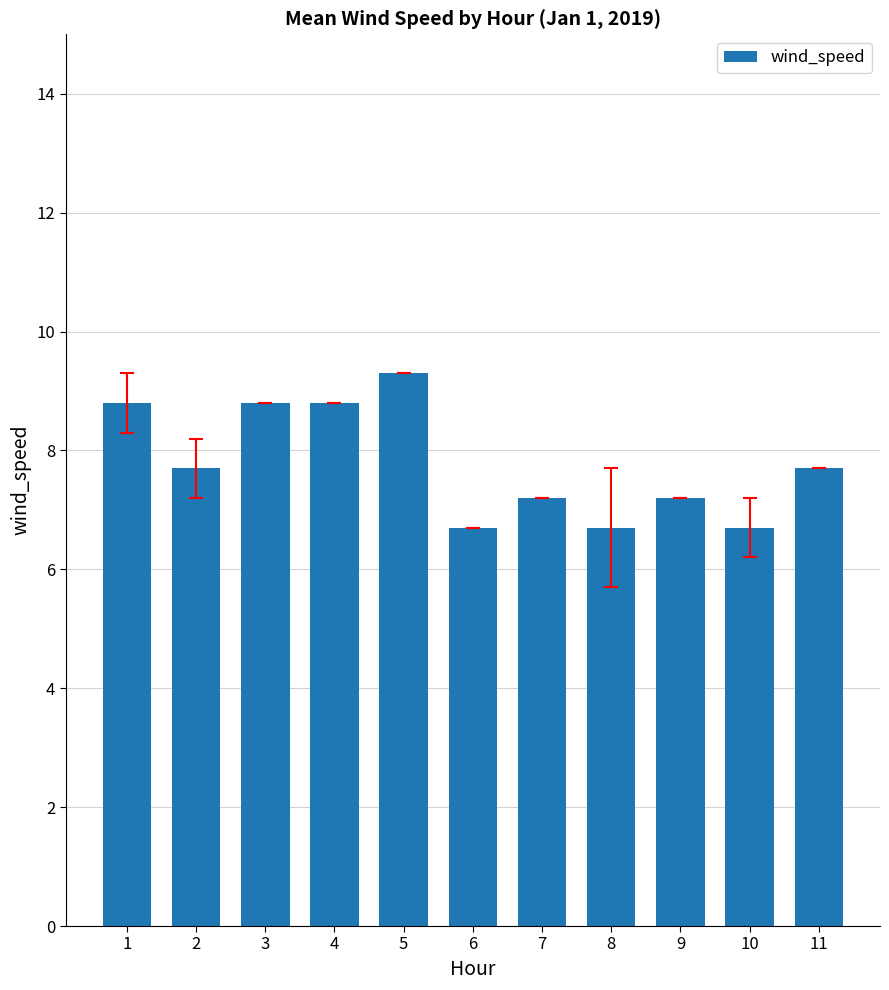

What is the sum of the values at 2 and 6?

14.4